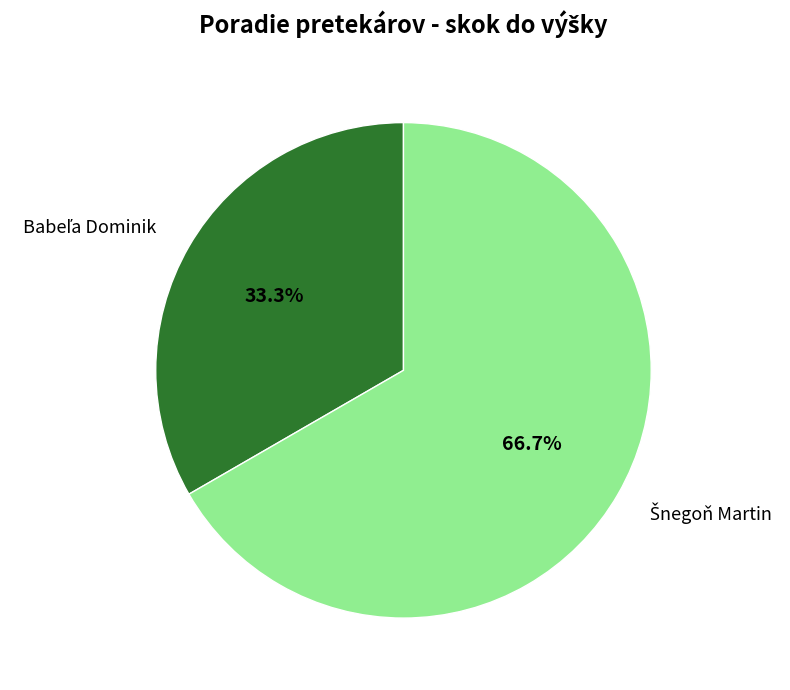

Is there any slice that represents more than half of the pie?

Yes